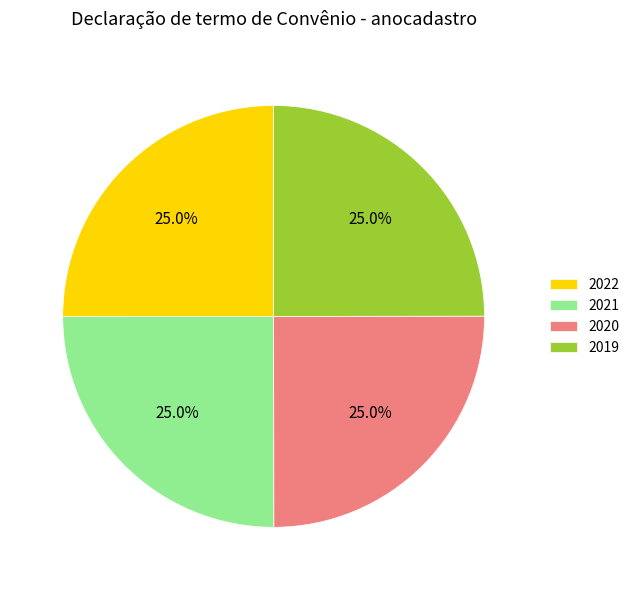

Is it true that 2019 is 25% of the pie?

True